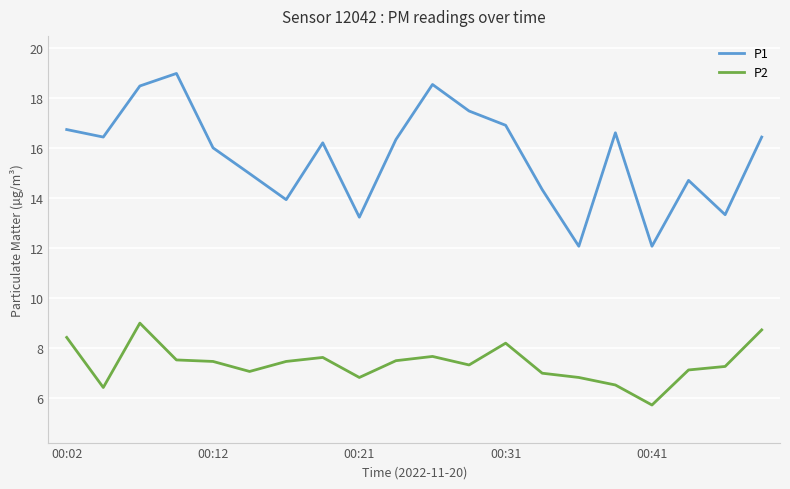

Which series has the largest range (max minus min)?

P1